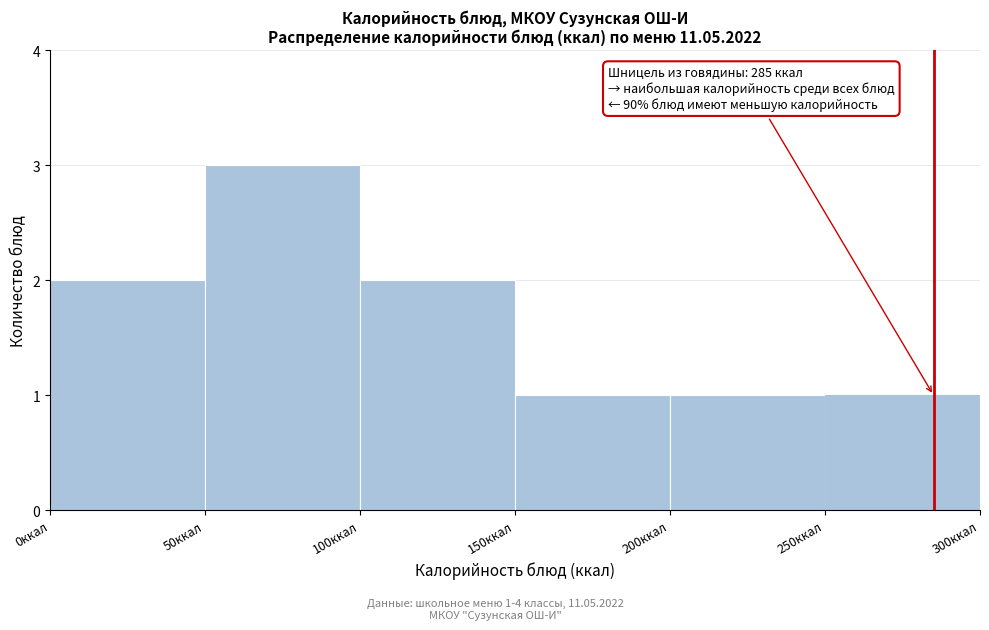

Over which range of the x-axis is the bar tallest?

50 to 100